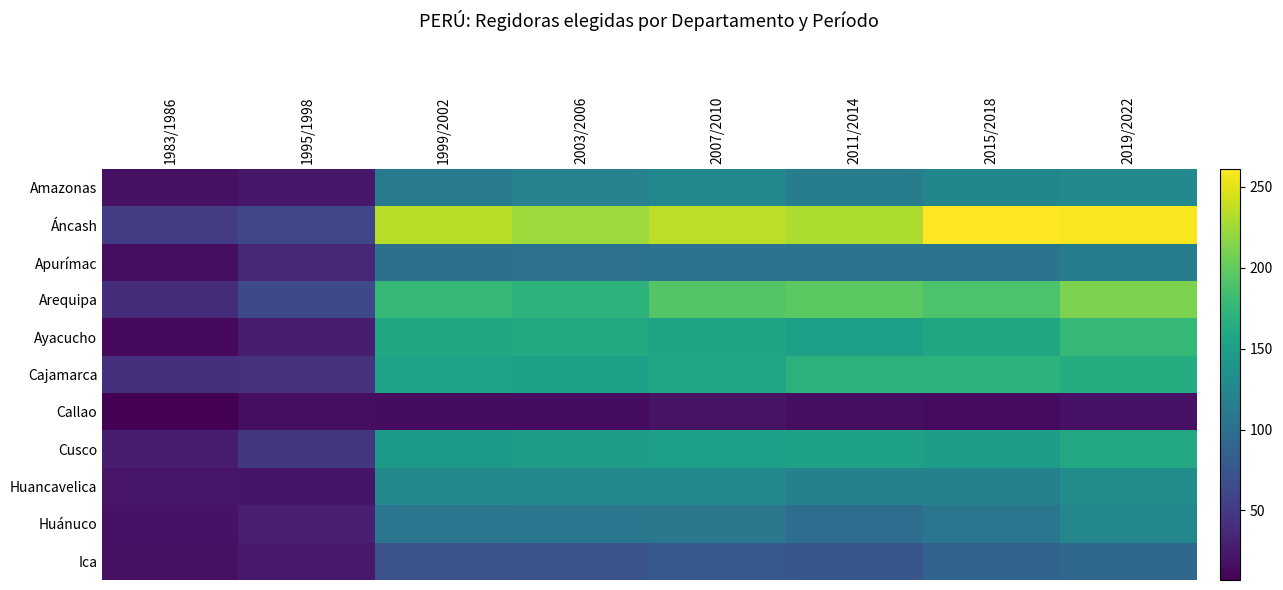

Which category has the highest value across all series?

2015/2018